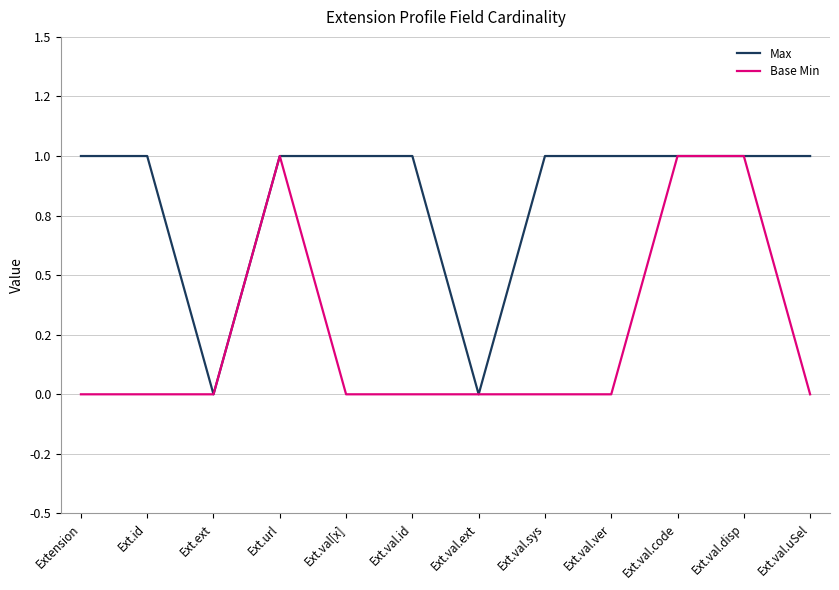

Is the value of Max at Ext.val.sys greater than the value of Base Min at Ext.val.id?

Yes